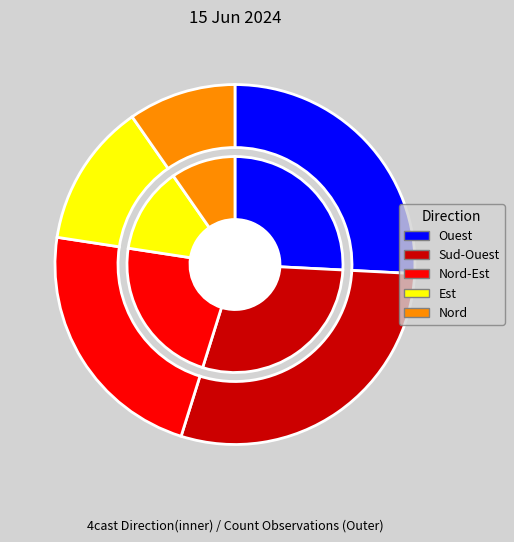

Rank the categories by value from lowest to highest.

Nord, Est, Nord-Est, Ouest, Sud-Ouest